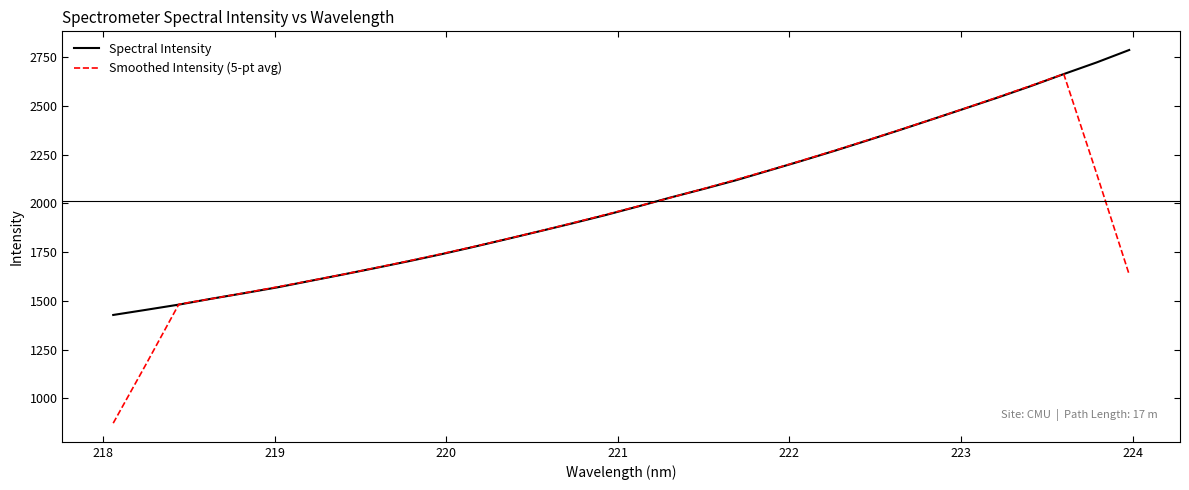

What is the difference between the maximum and minimum values in the Spectral Intensity series?

1359.3